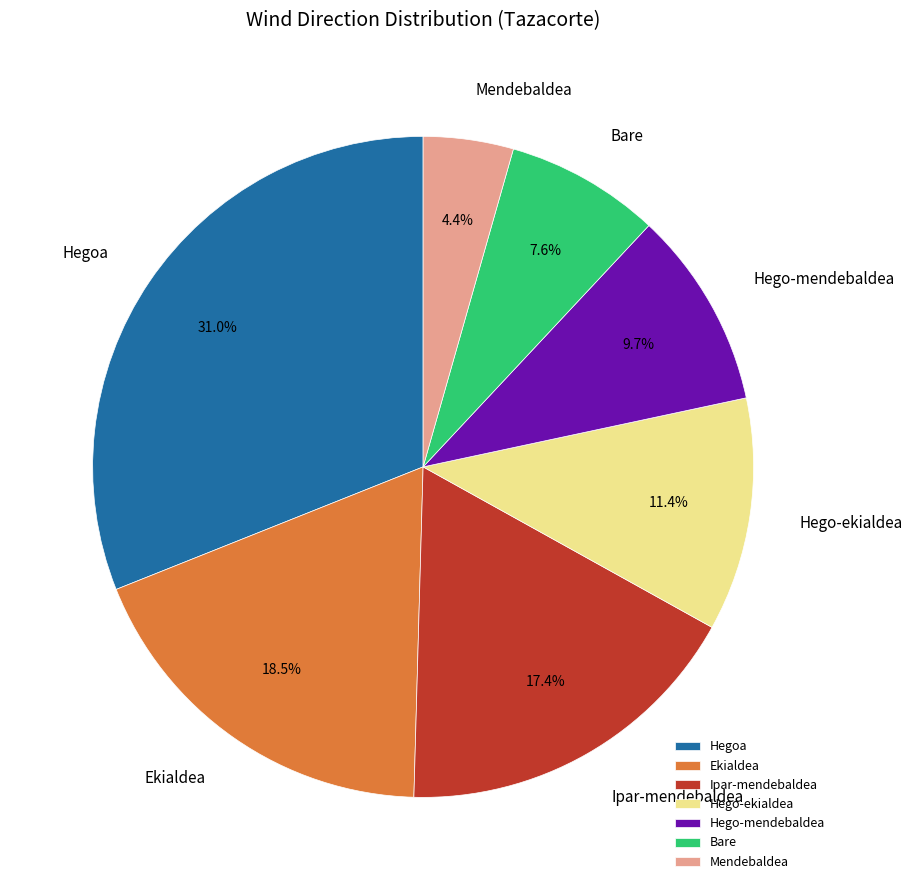

Which category has the biggest portion of the pie?

Hegoa